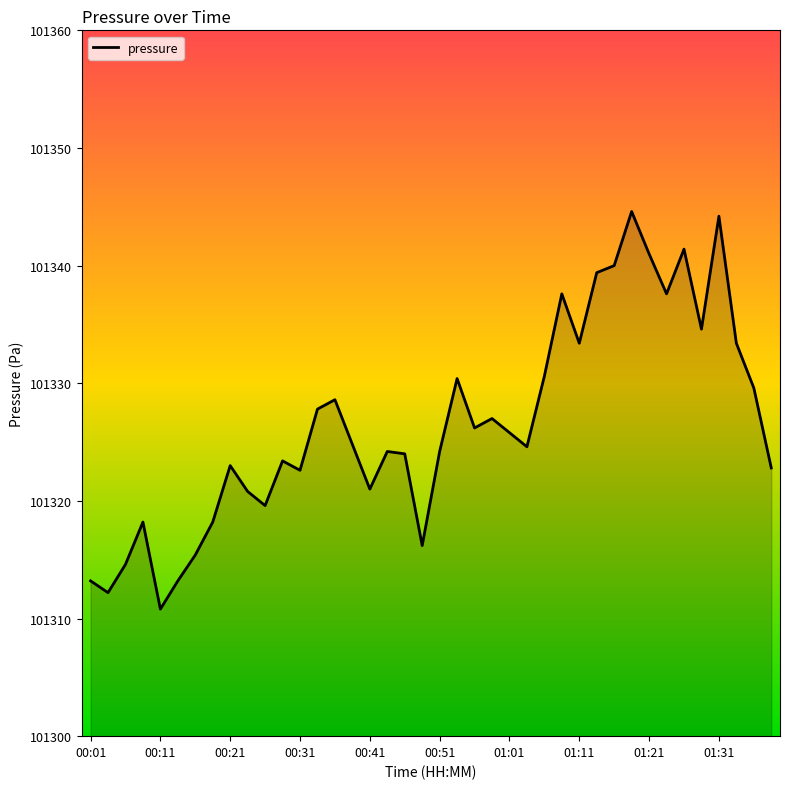

What is the minimum value shown in the chart?

101310.8